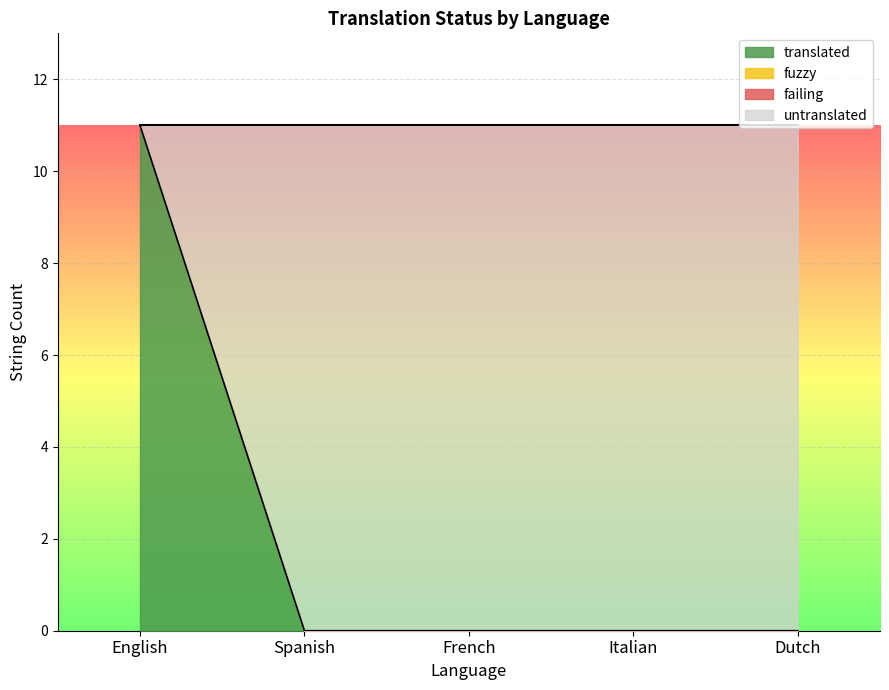

List the labels in order of translated value, largest first.

English, Spanish, French, Italian, Dutch